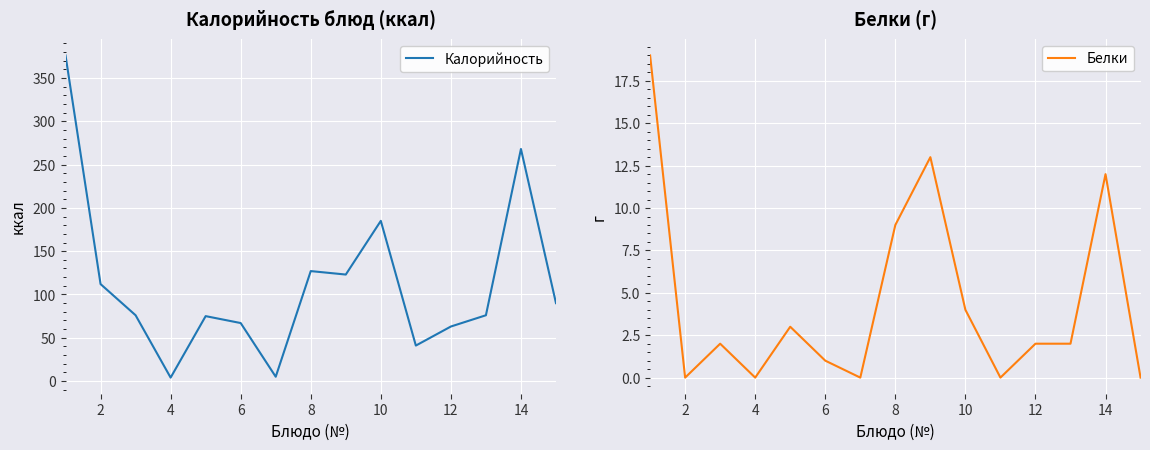

List the series in order of their peak value, lowest first.

Белки, Калорийность